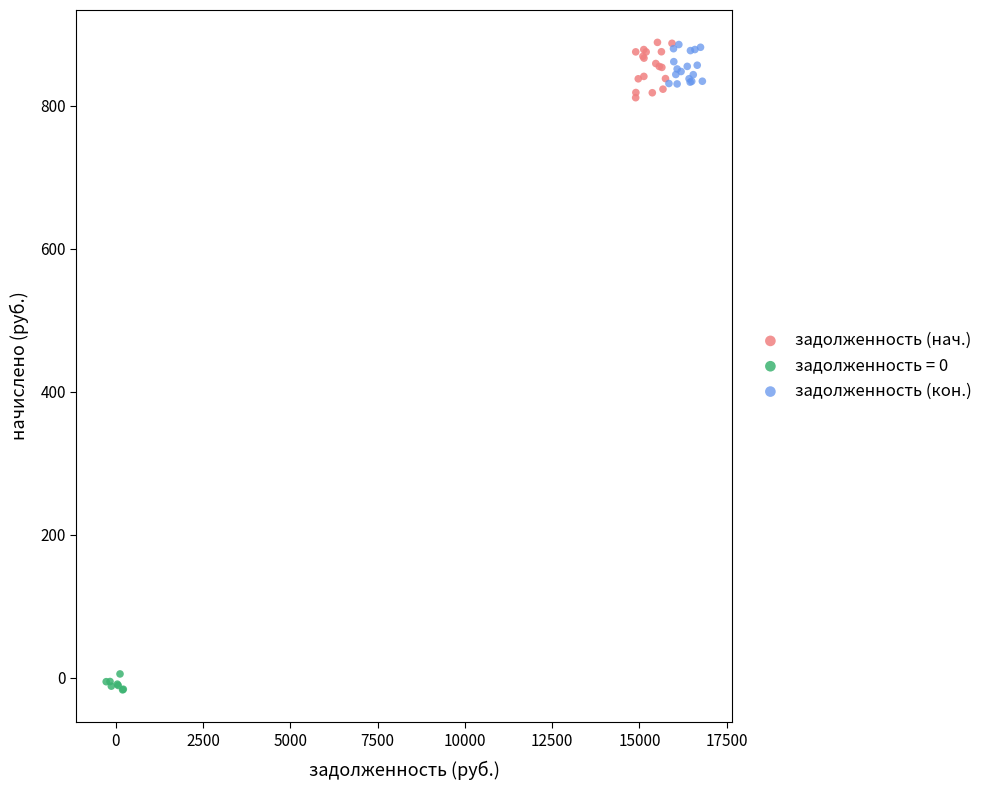

Which series reaches the minimum Y coordinate?

задолженность = 0